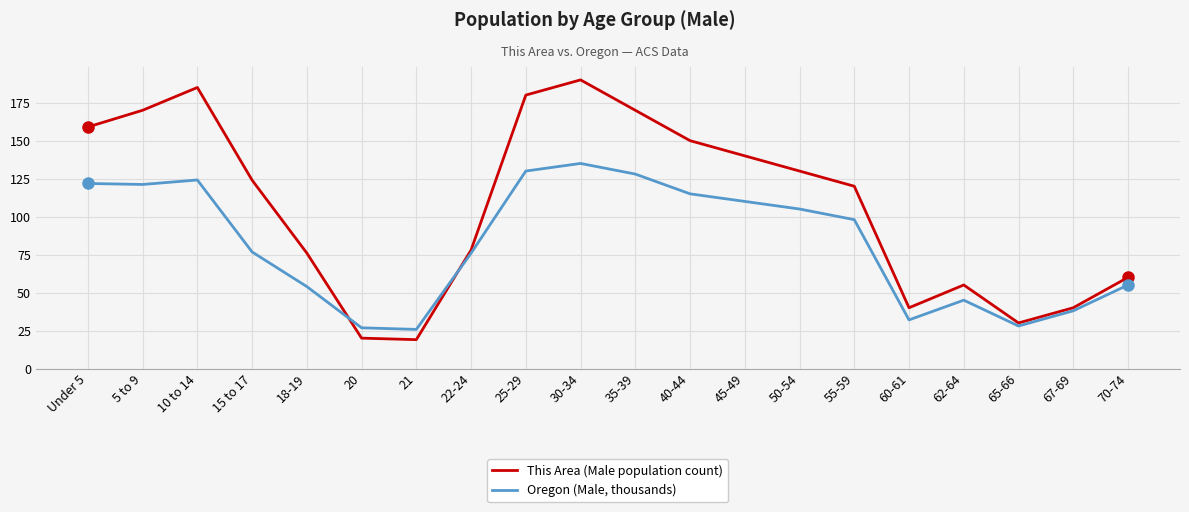

Is it true that Oregon (Male, thousands) equals 22.4 at 18-19?

False